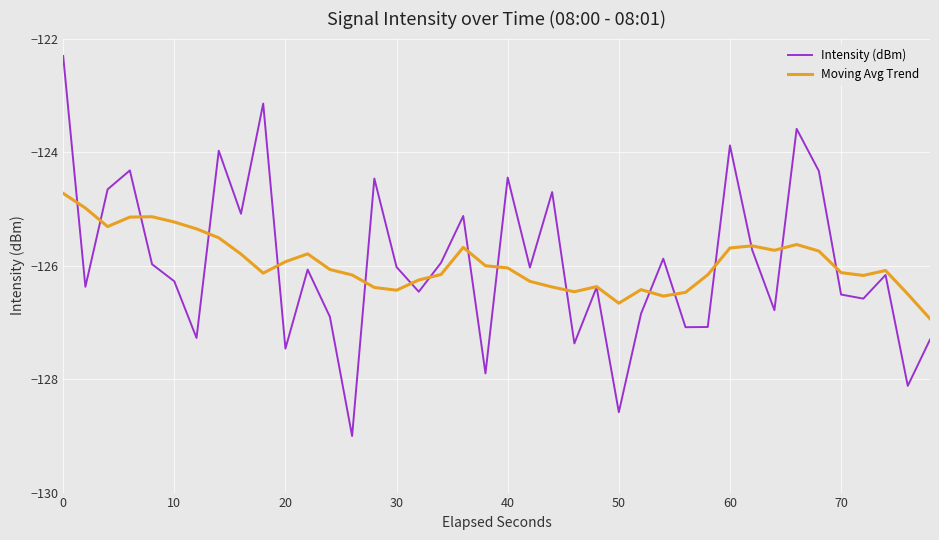

Which series has the largest range (max minus min)?

Intensity (dBm)